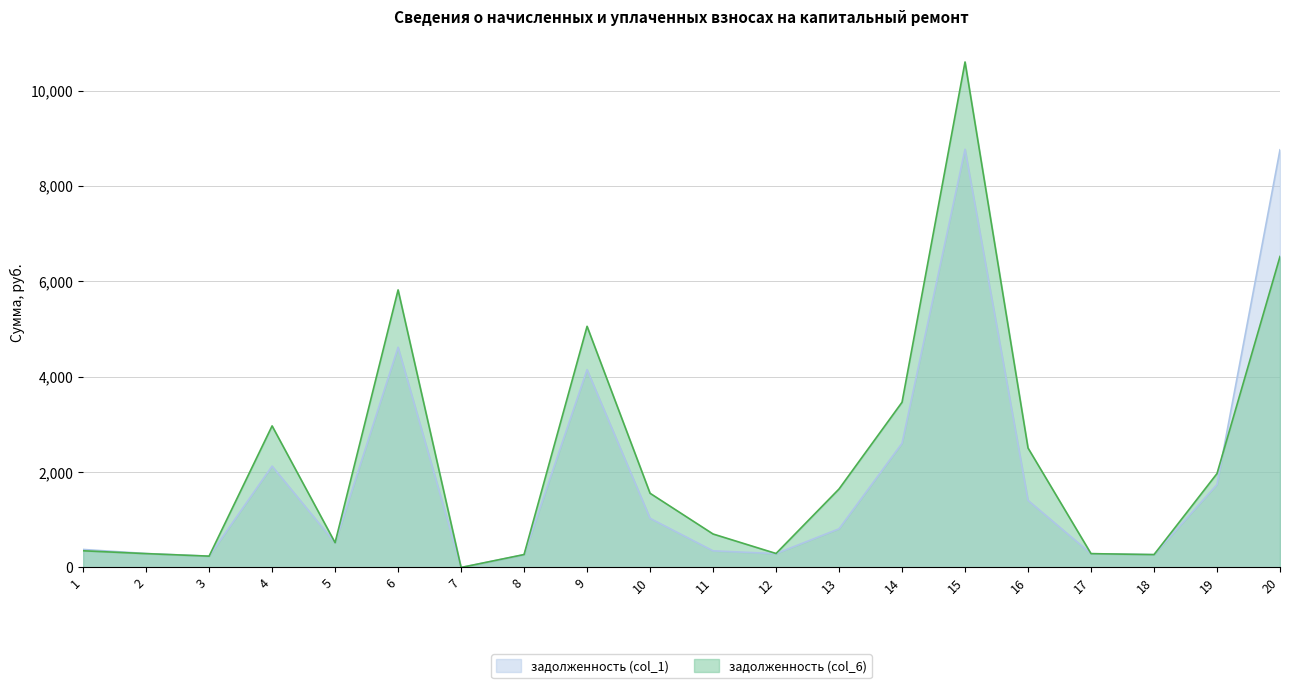

What are all the series names shown in the legend?

задолженность (col_1), задолженность (col_6)